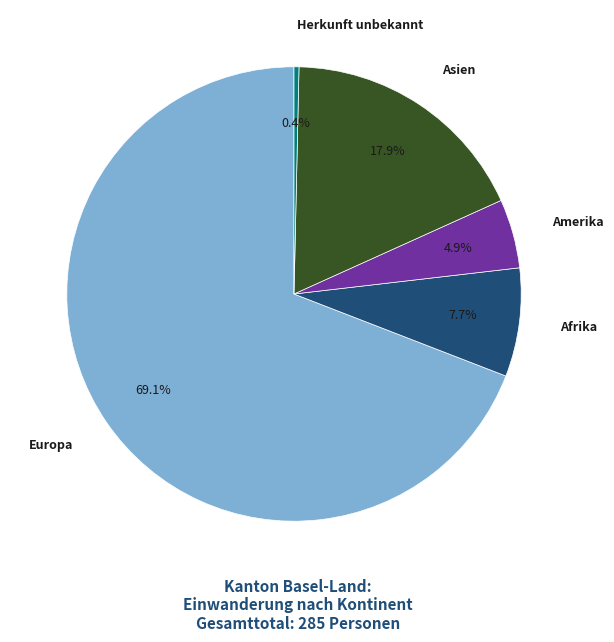

Is it true that Europa is 69% of the pie?

True